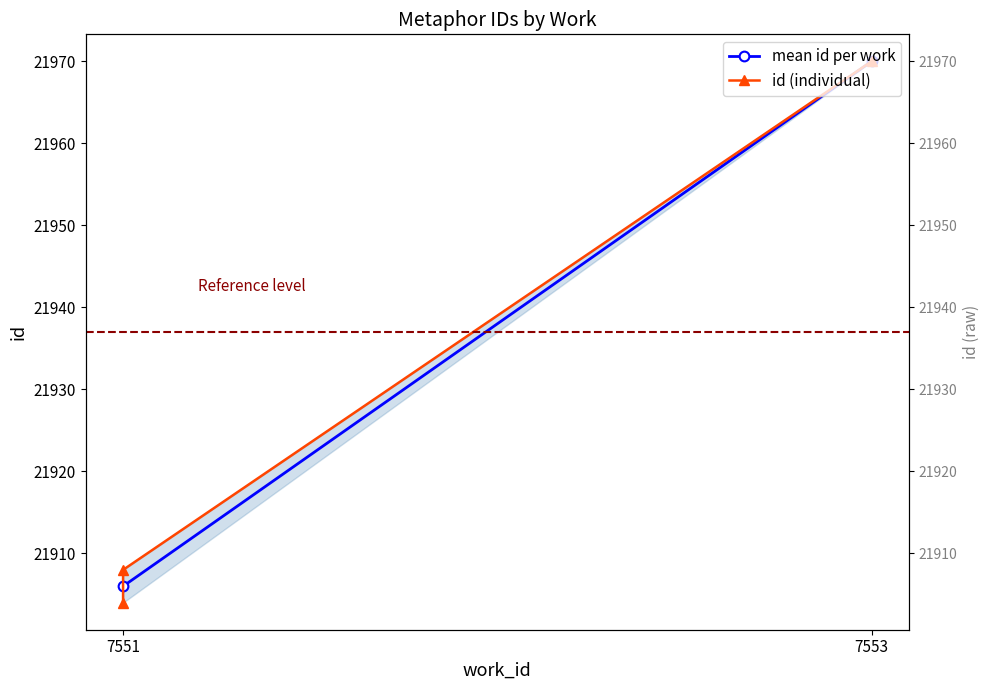

Read the value at 7553, to the nearest 10.

21970